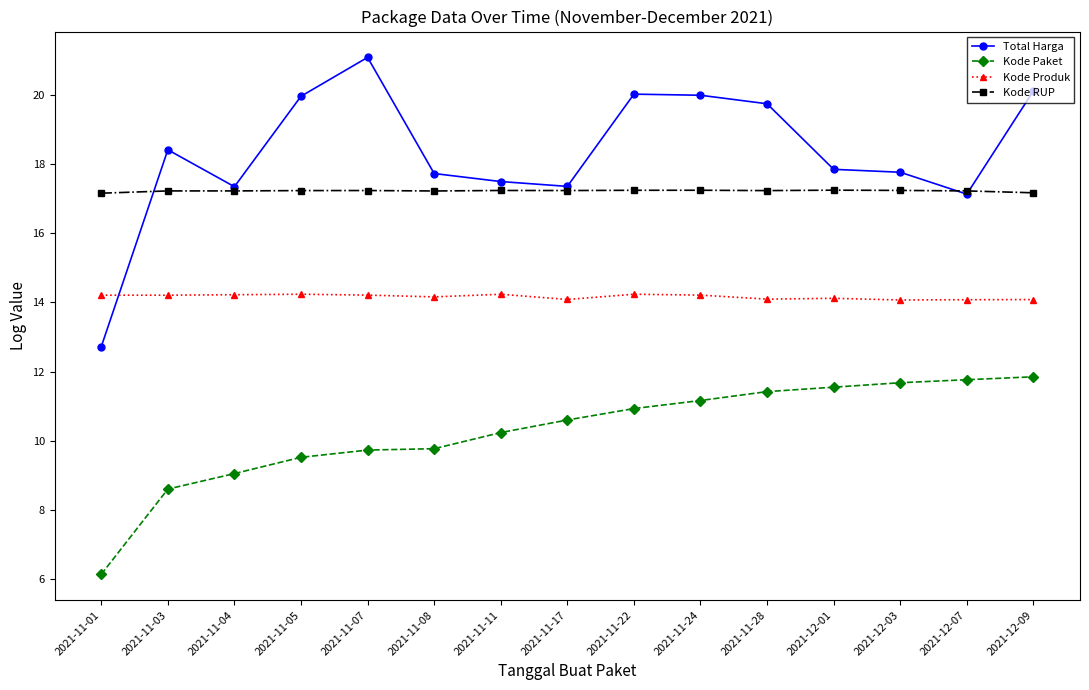

What position from the left is 2021-12-03?

13